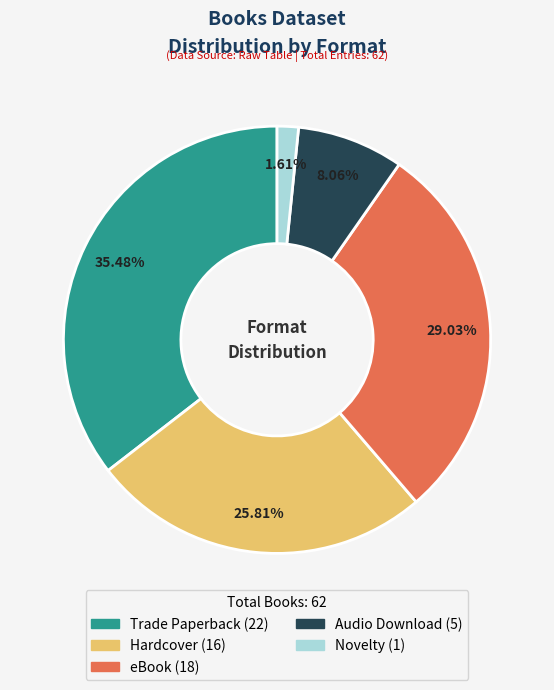

Which has a higher value, Hardcover or eBook?

eBook